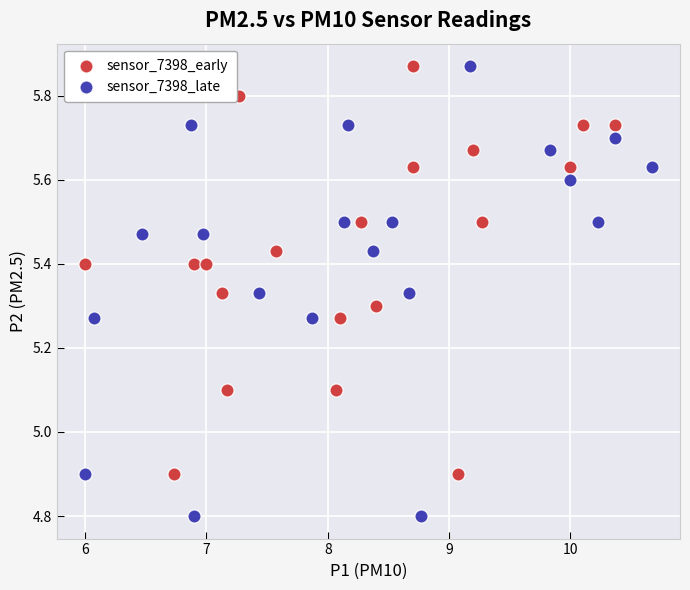

Which series has the widest spread of Y values?

sensor_7398_late